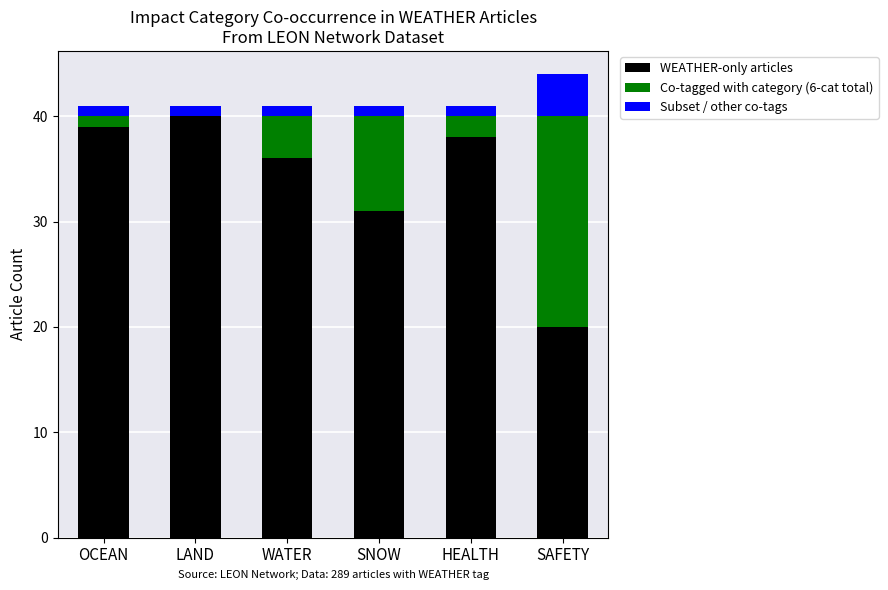

Is it true that WEATHER-only articles equals 28 at LAND?

False